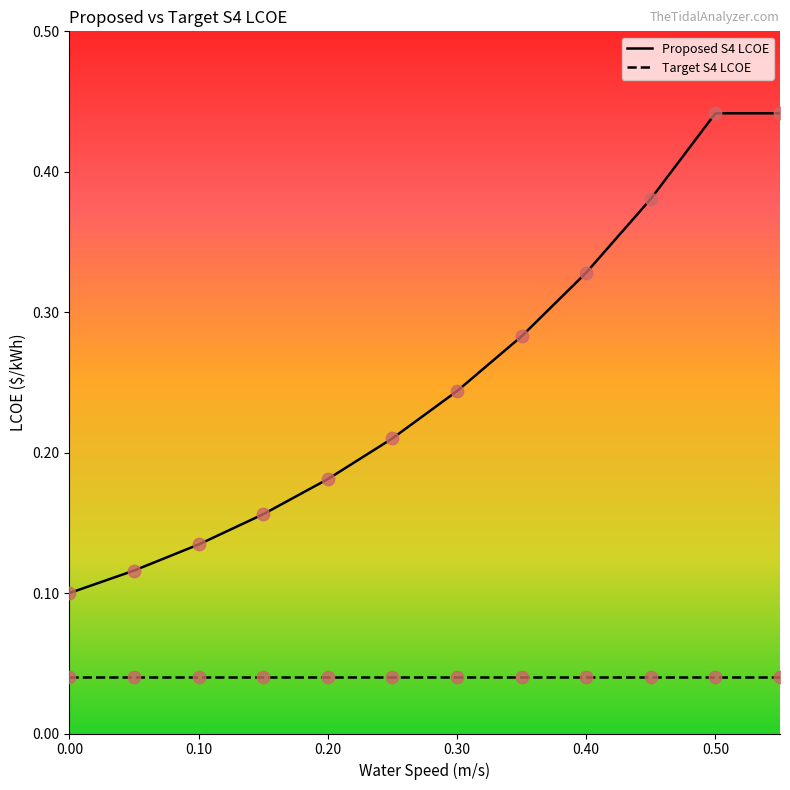

Which series reaches the maximum Y coordinate?

Proposed S4 LCOE